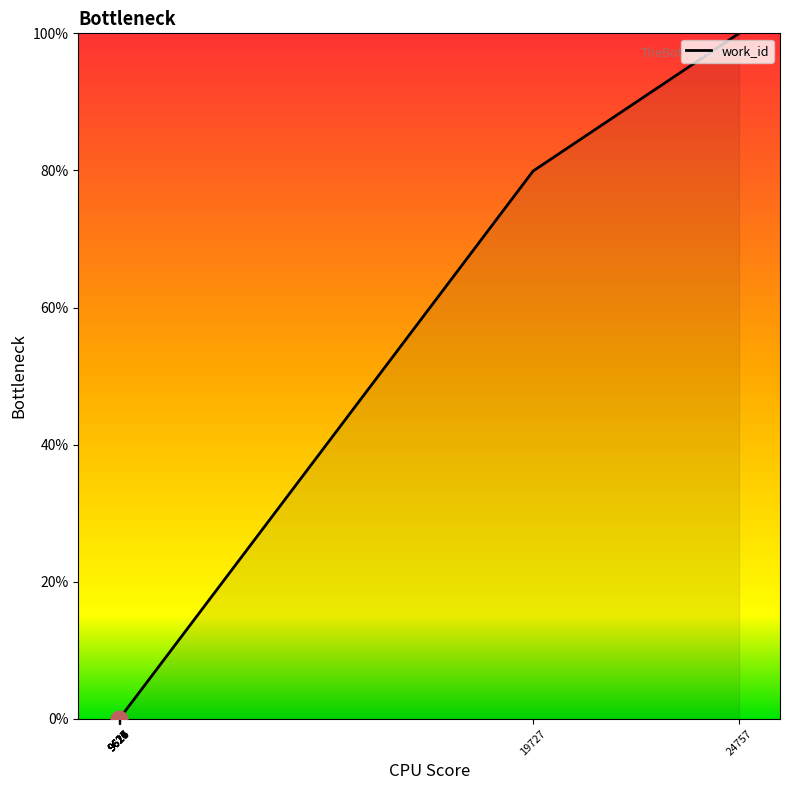

What is the sum of the values at 9617 and 9624?

0.1